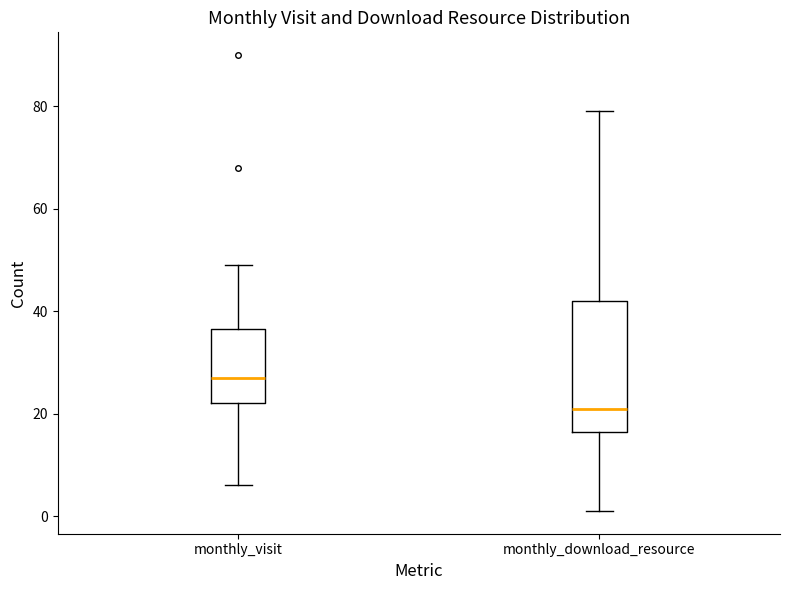

Reading left to right, read every box against the y-axis: the position of its median line, the range the box covers, and the ends of its whiskers. The values are not printed on the chart, so give them approximately, as read against the axis.

monthly_visit: median 28, box 22 to 36, whiskers 6 to 50
monthly_download_resource: median 22, box 16 to 42, whiskers 2 to 80